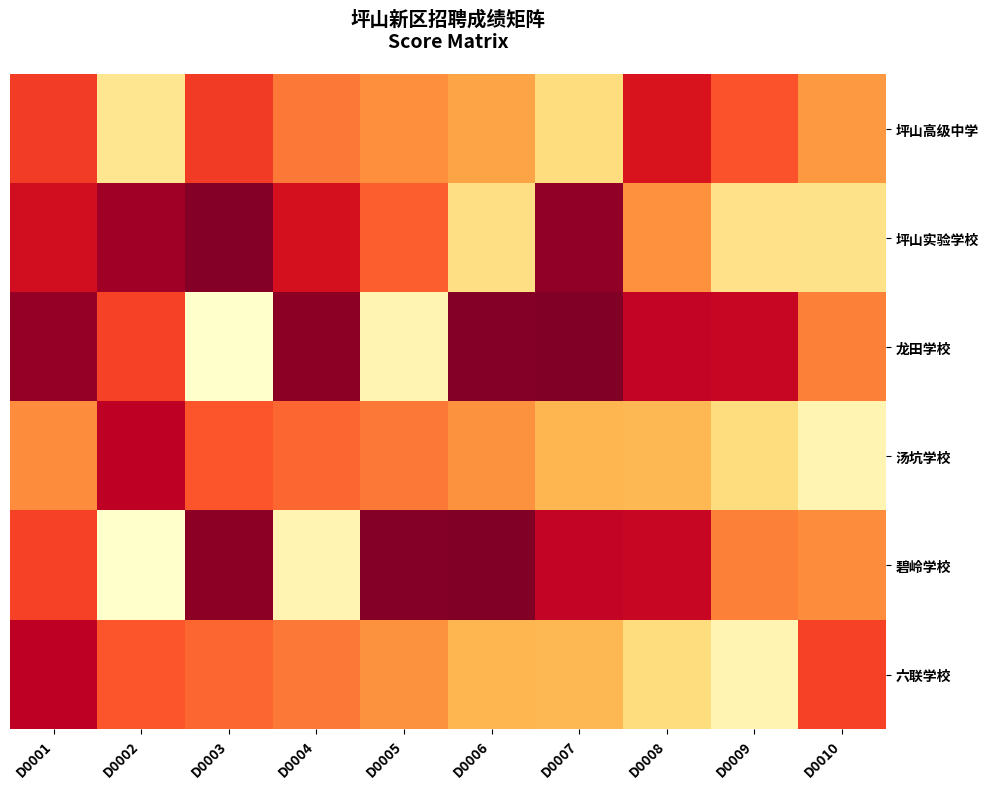

Which series has the largest range (max minus min)?

龙田学校